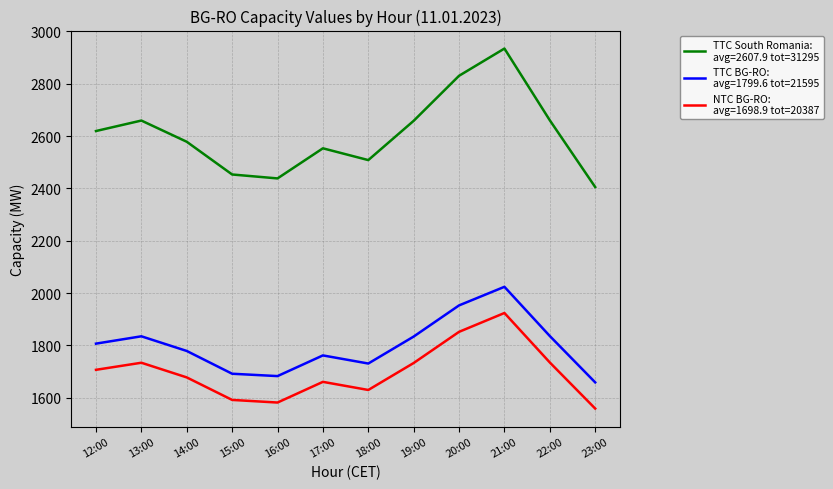

What is the difference between the highest and lowest values at 16:00?

856